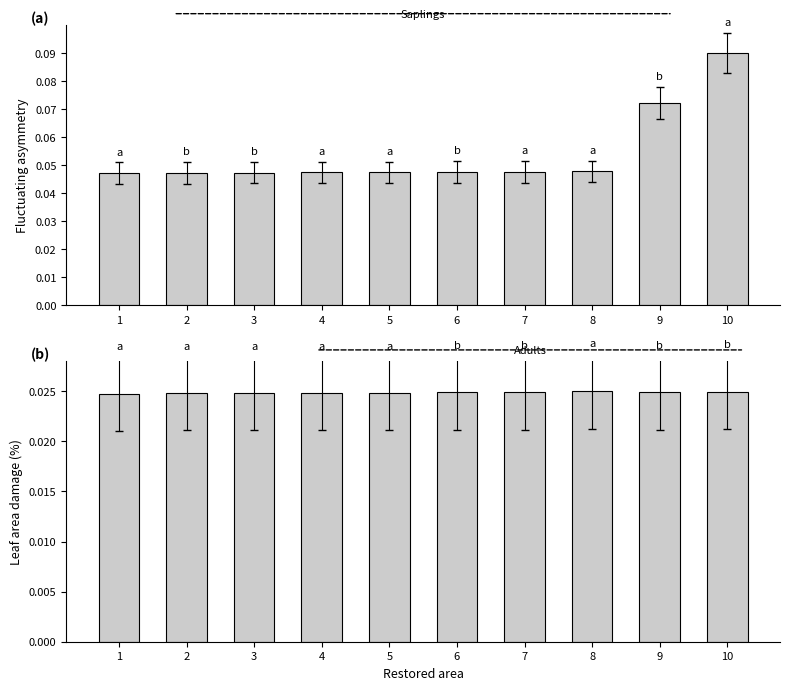

Are the bars grouped side by side (vs. stacked)?

Yes